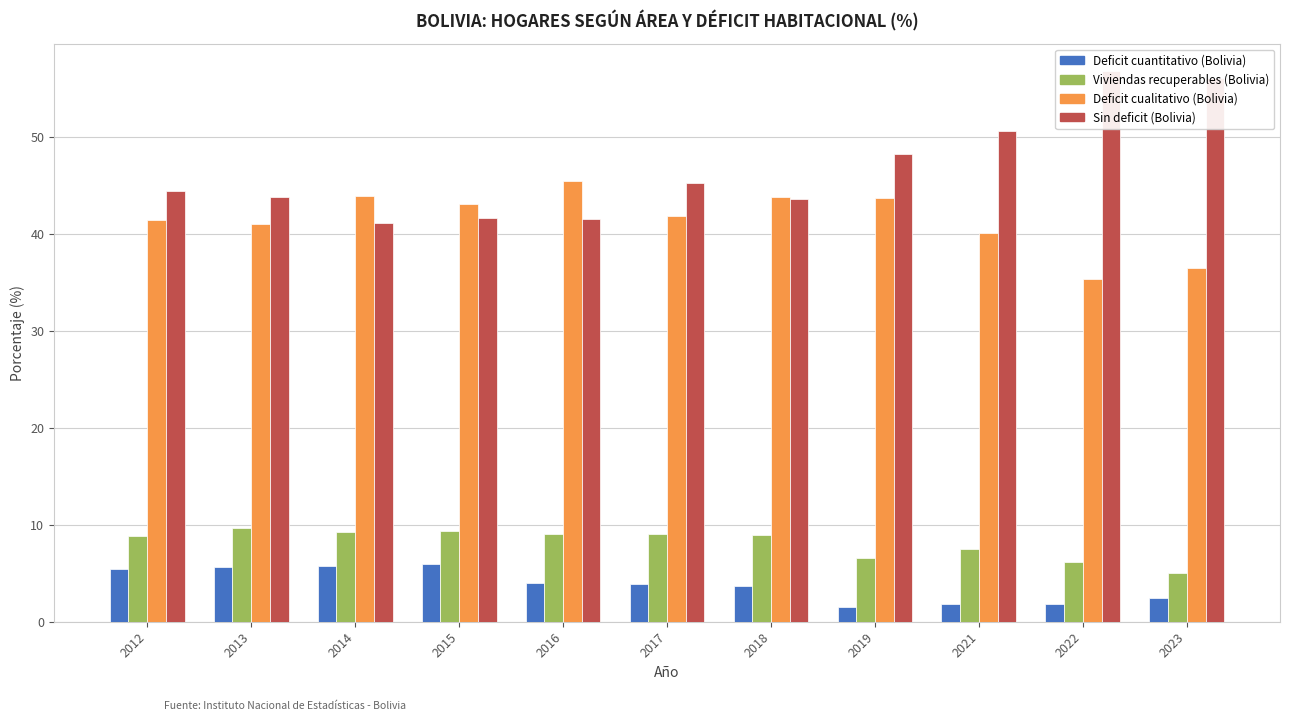

What is the lowest value of the Sin deficit (Bolivia) series?

41.1